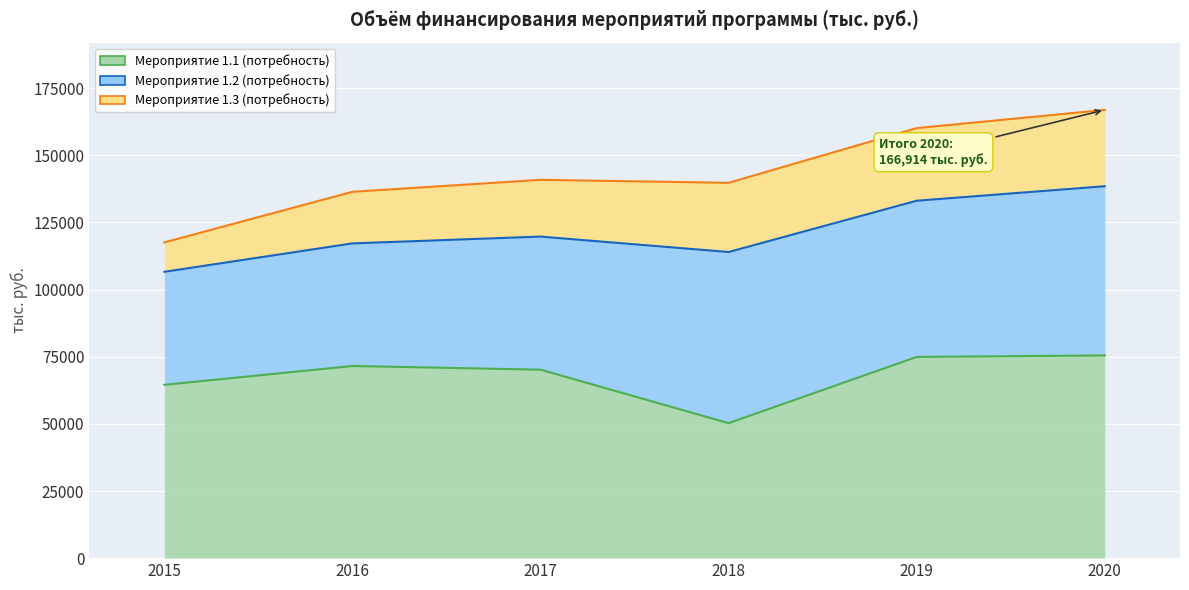

Is it true that Мероприятие 1.1 (потребность) equals 50264.7 at 2018?

True